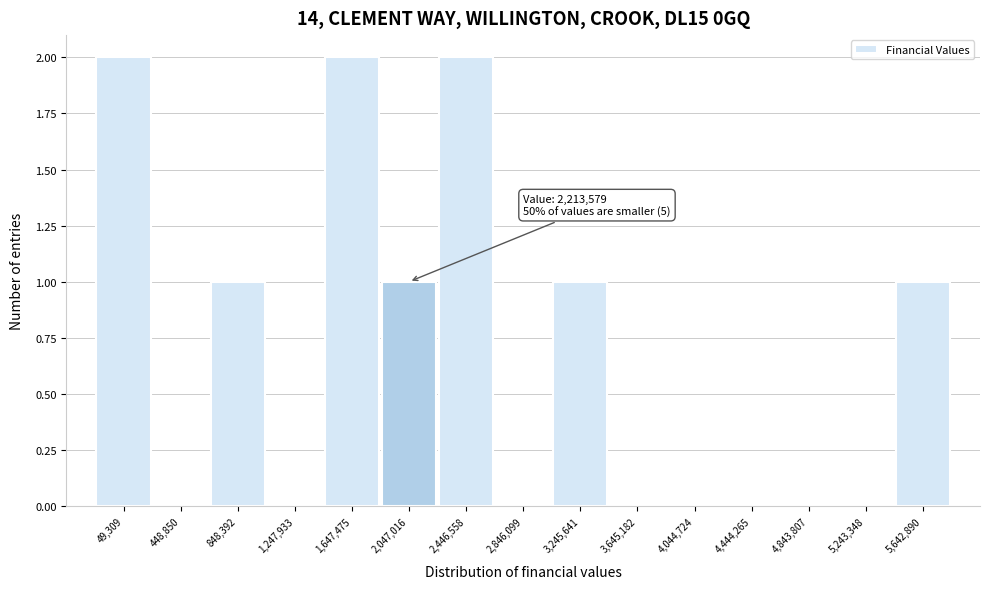

Reading left to right, extract all data points from this chart.

49,309=2	448,850=0	848,392=1	1,247,933=0	1,647,475=2	2,047,016=1	2,446,558=2	2,846,099=0	3,245,641=1	3,645,182=0	4,044,724=0	4,444,265=0	4,843,807=0	5,243,348=0	5,642,890=1